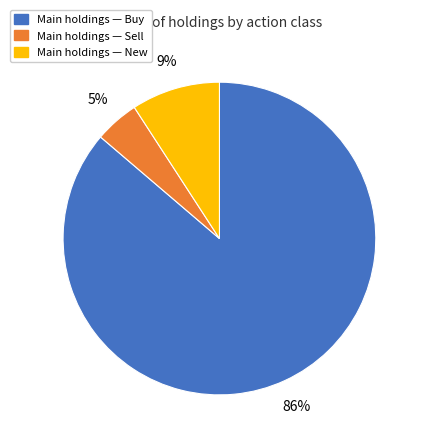

Do Main holdings — New and Main holdings — Buy together represent more than half of the pie?

Yes